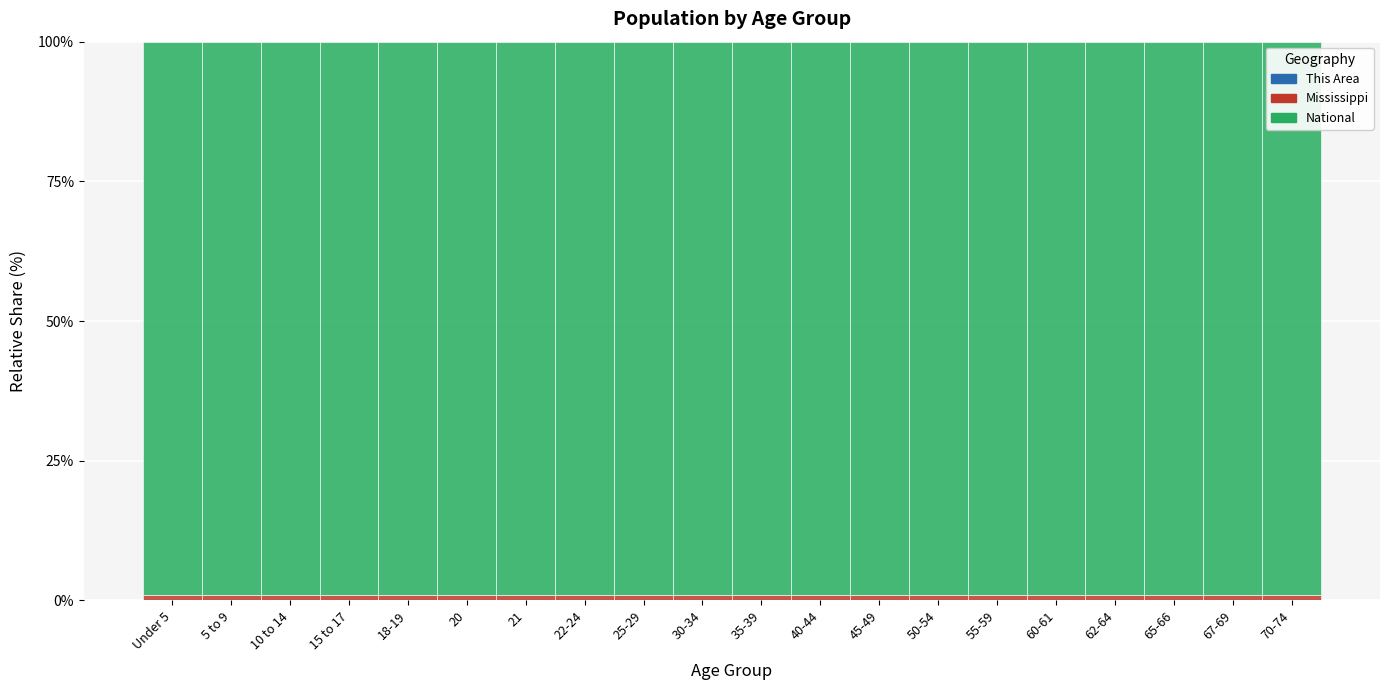

Are the bars horizontal?

No